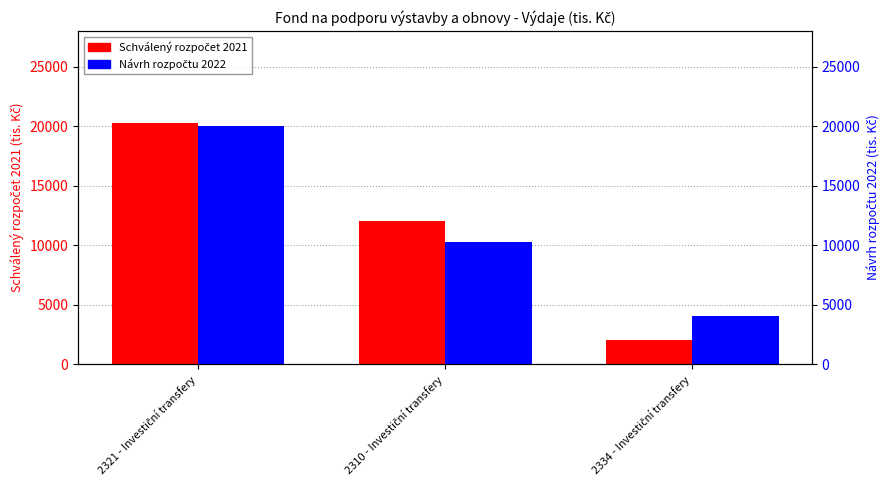

The value of Návrh rozpočtu 2022 at 2310 - Investiční transfery is 10300. True or false?

True